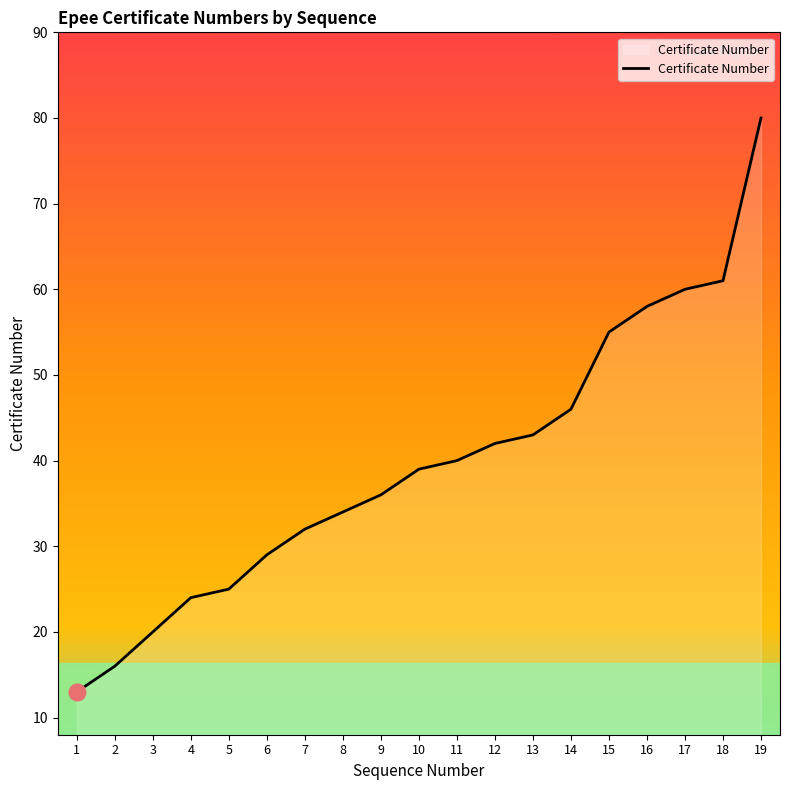

At which category does the chart reach its peak across all series?

19